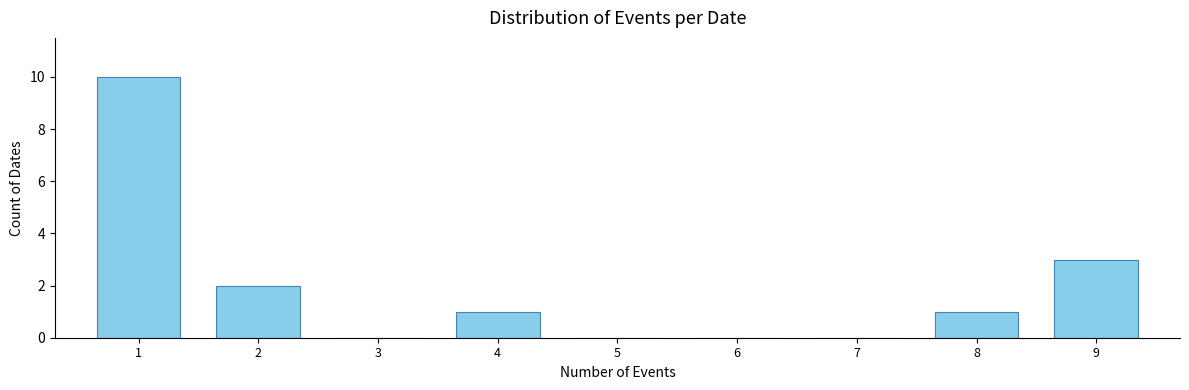

Reading left to right, extract all data points from this chart.

1=10	2=2	3=0	4=1	5=0	6=0	7=0	8=1	9=3